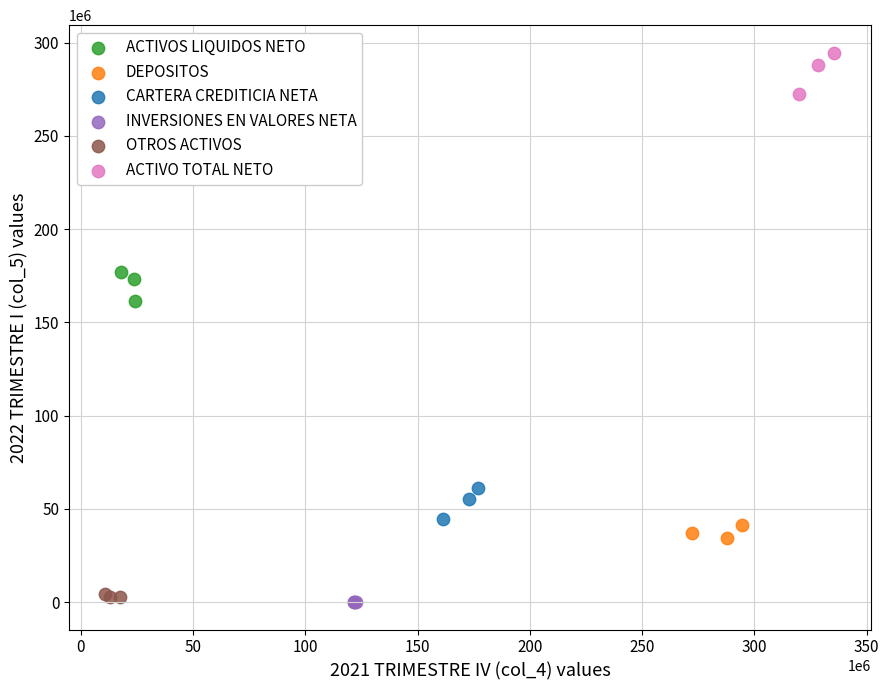

Which series reaches the minimum Y coordinate?

INVERSIONES EN VALORES NETA